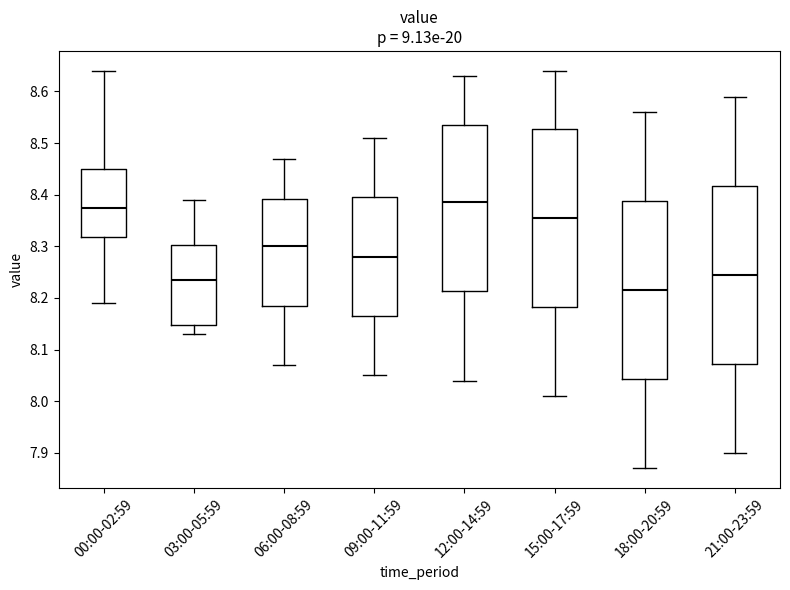

Reading left to right, transcribe this box plot: for each box, give where its median line is, the range the box spans, and where its two whiskers end, as read against the y-axis. The values are not printed on the chart, so give them approximately, as read against the axis.

00:00-02:59: median 8.38, box 8.32 to 8.45, whiskers 8.19 to 8.64
03:00-05:59: median 8.24, box 8.15 to 8.30, whiskers 8.13 to 8.39
06:00-08:59: median 8.30, box 8.19 to 8.39, whiskers 8.07 to 8.47
09:00-11:59: median 8.28, box 8.17 to 8.40, whiskers 8.05 to 8.51
12:00-14:59: median 8.39, box 8.21 to 8.54, whiskers 8.04 to 8.63
15:00-17:59: median 8.36, box 8.18 to 8.53, whiskers 8.01 to 8.64
18:00-20:59: median 8.22, box 8.04 to 8.39, whiskers 7.87 to 8.56
21:00-23:59: median 8.25, box 8.07 to 8.42, whiskers 7.90 to 8.59